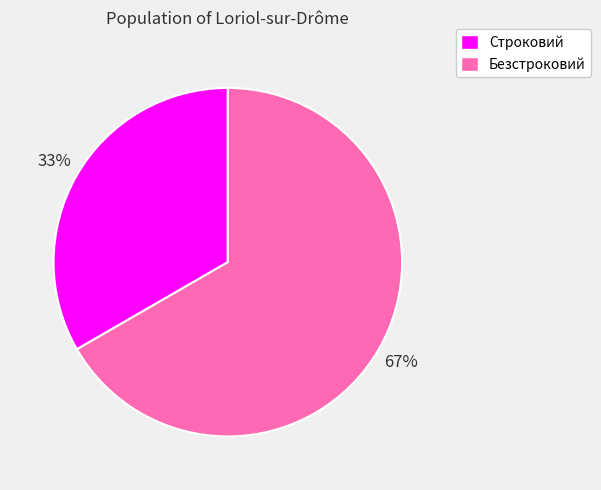

To the nearest percent, what percentage of the pie is Безстроковий?

67%